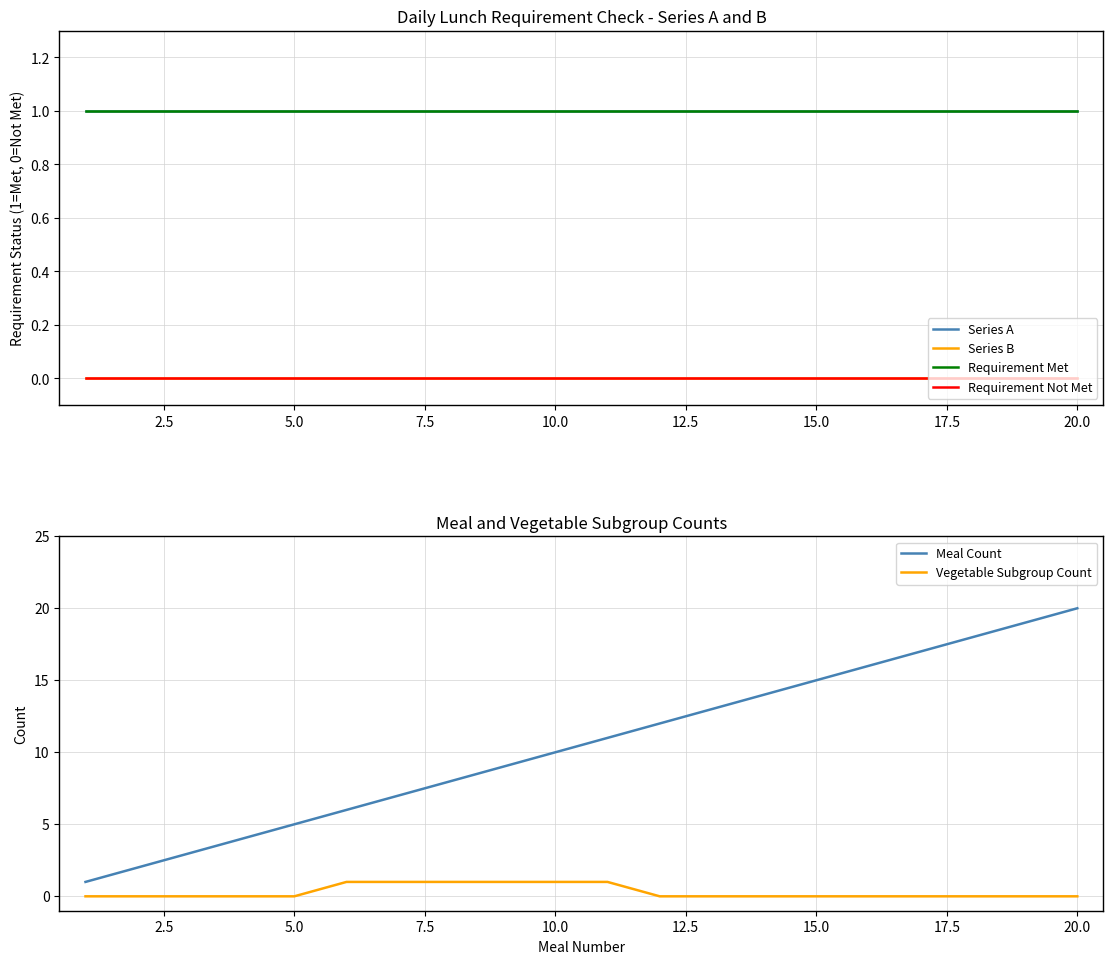

Which series has the largest range (max minus min)?

Meal Count